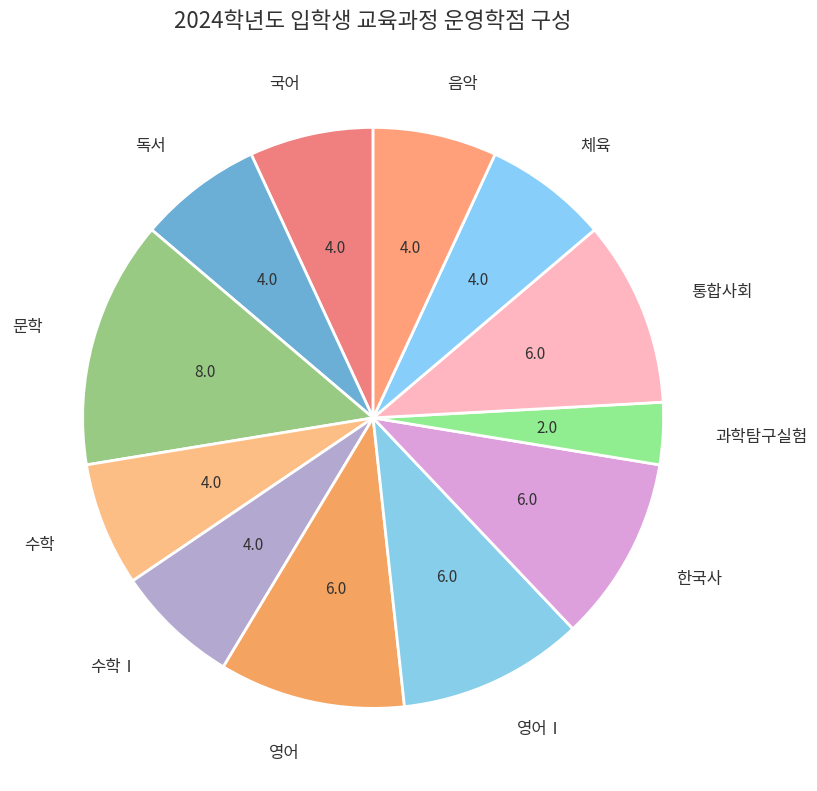

Combined, do 수학Ⅰ and 통합사회 account for over 50%?

No